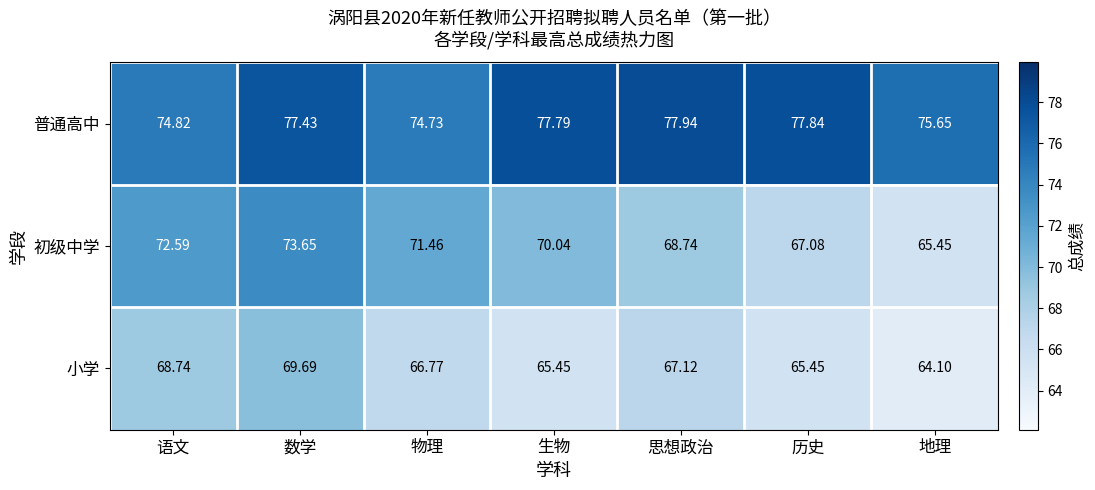

List the series in order of their peak value, highest first.

普通高中, 初级中学, 小学